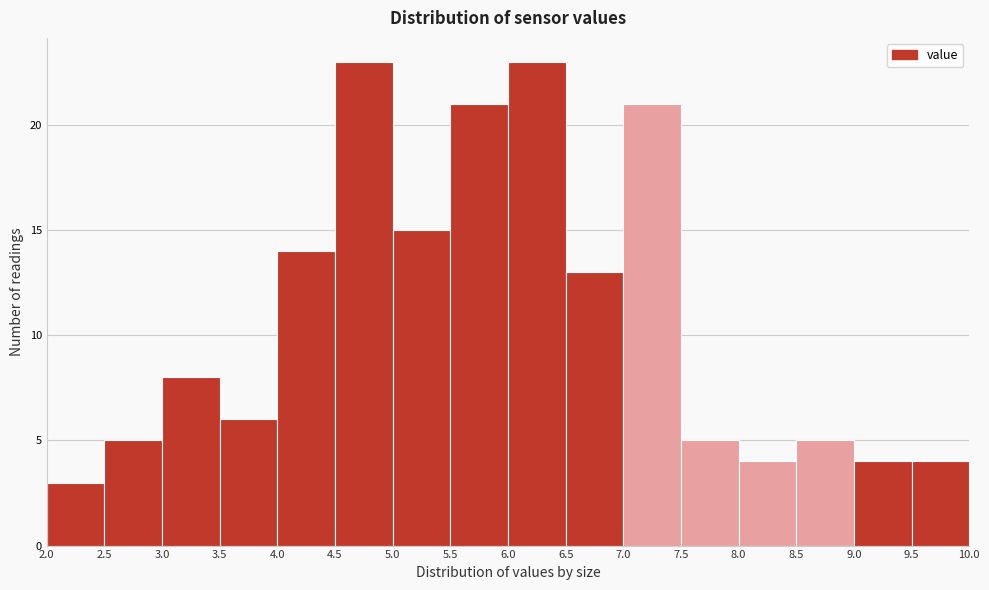

Reading left to right, transcribe this chart: for each bar, give the range it covers on the x-axis and its height. The values are not printed on the chart, so give them approximately, as read against the axis.

2.0 to 2.5: 3
2.5 to 3.0: 5
3.0 to 3.5: 8
3.5 to 4.0: 6
4.0 to 4.5: 14
4.5 to 5.0: 23
5.0 to 5.5: 15
5.5 to 6.0: 21
6.0 to 6.5: 23
6.5 to 7.0: 13
7.0 to 7.5: 21
7.5 to 8.0: 5
8.0 to 8.5: 4
8.5 to 9.0: 5
9.0 to 9.5: 4
9.5 to 10.0: 4